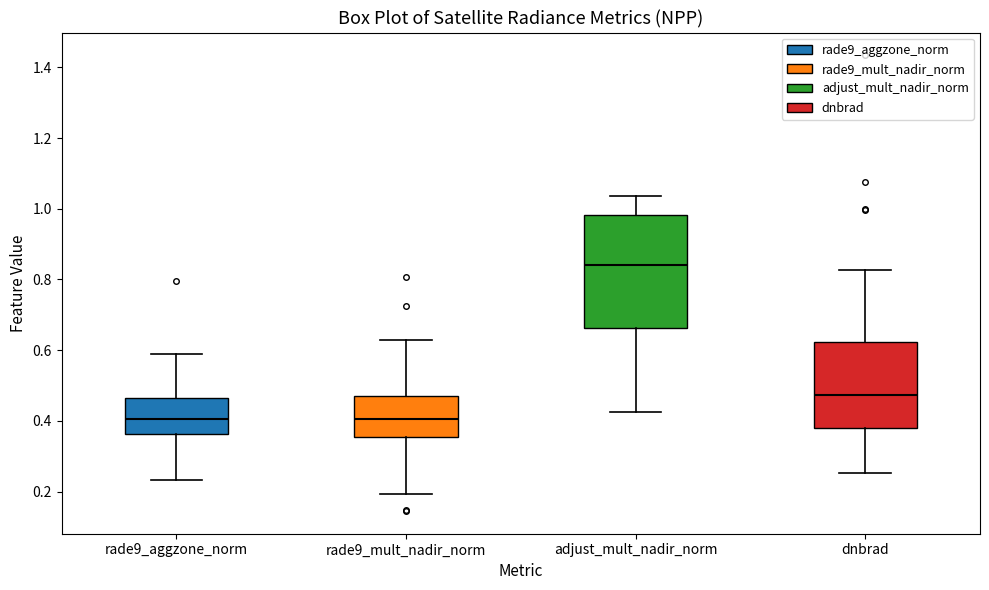

Reading left to right, read every box against the y-axis: the position of its median line, the range the box covers, and the ends of its whiskers. The values are not printed on the chart, so give them approximately, as read against the axis.

rade9_aggzone_norm: median 0.40, box 0.36 to 0.46, whiskers 0.24 to 0.58
rade9_mult_nadir_norm: median 0.40, box 0.36 to 0.48, whiskers 0.20 to 0.62
adjust_mult_nadir_norm: median 0.84, box 0.66 to 0.98, whiskers 0.42 to 1.04
dnbrad: median 0.48, box 0.38 to 0.62, whiskers 0.26 to 0.82